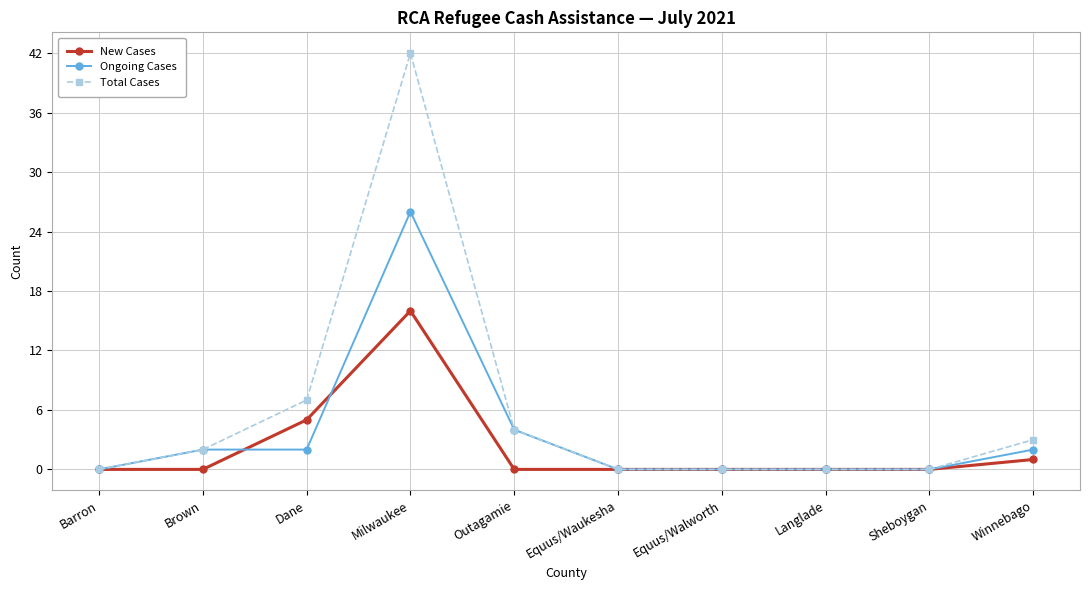

True or false: New Cases has more than 0 points higher than both neighbors.

True